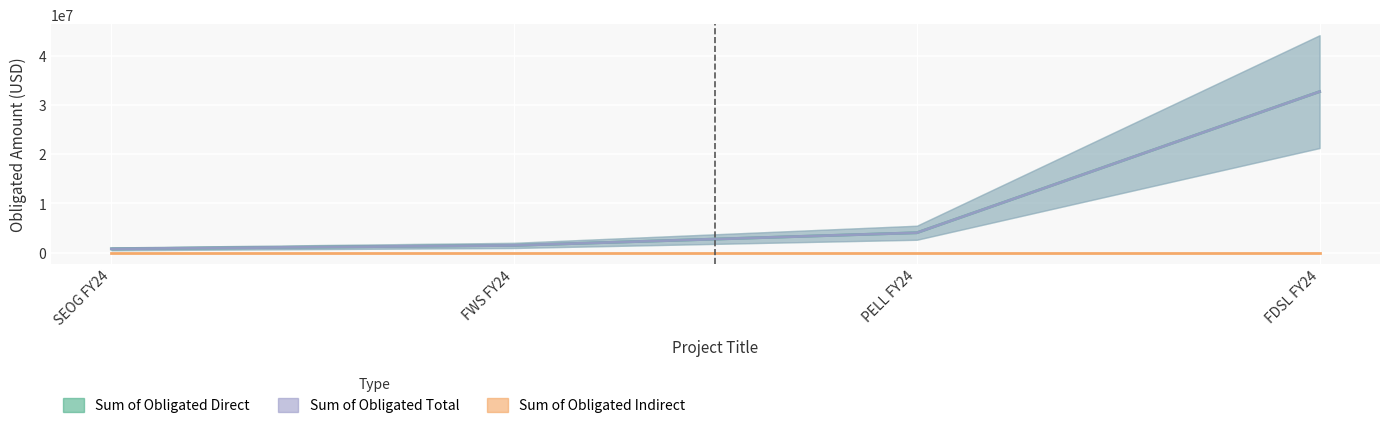

What position from the right is FDSL FY24?

1